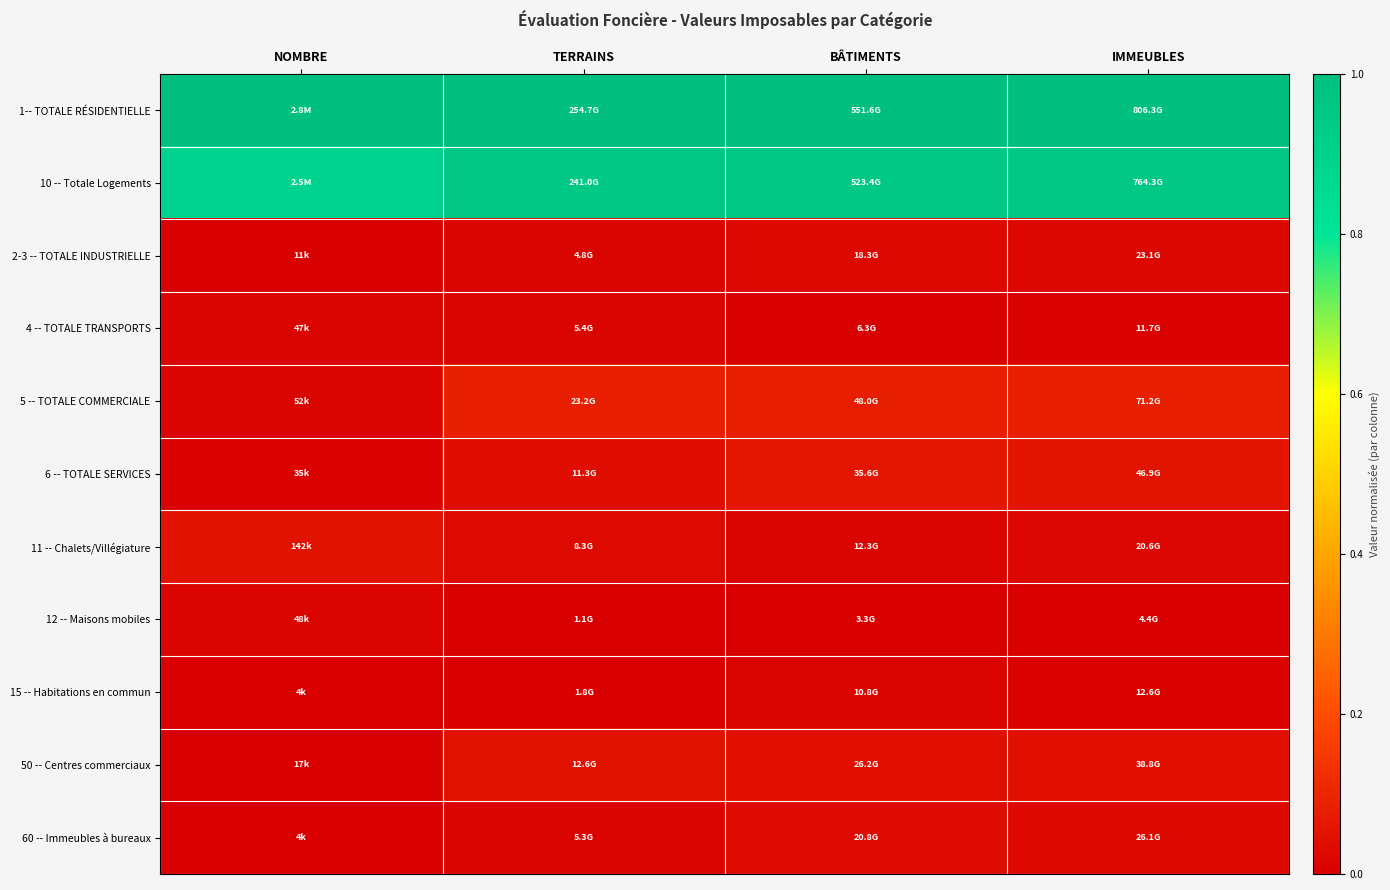

Rank the series by their maximum value, from lowest to highest.

15 -- Habitations en commun, 12 -- Maisons mobiles, 4 -- TOTALE TRANSPORTS, 2-3 -- TOTALE INDUSTRIELLE, 60 -- Immeubles à bureaux, 50 -- Centres commerciaux, 11 -- Chalets/Villégiature, 6 -- TOTALE SERVICES, 5 -- TOTALE COMMERCIALE, 10 -- Totale Logements, 1-- TOTALE RÉSIDENTIELLE